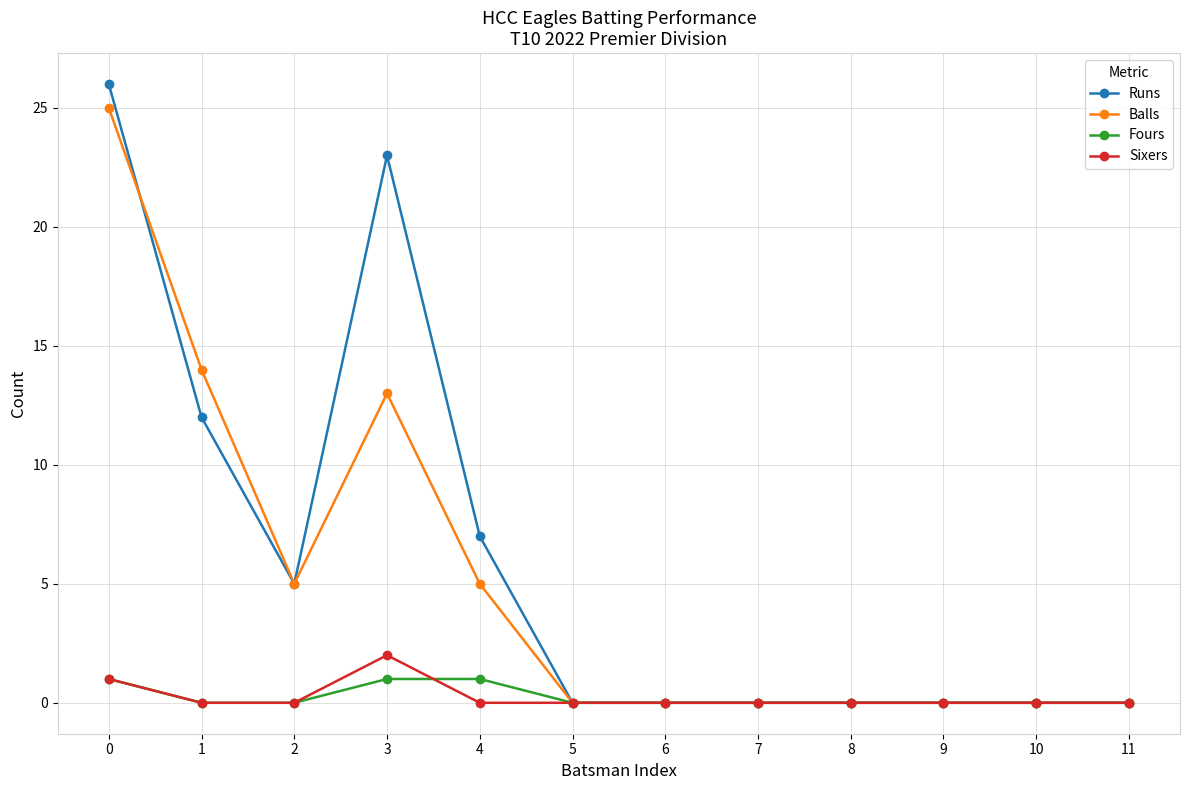

How many series are shown in this chart?

4